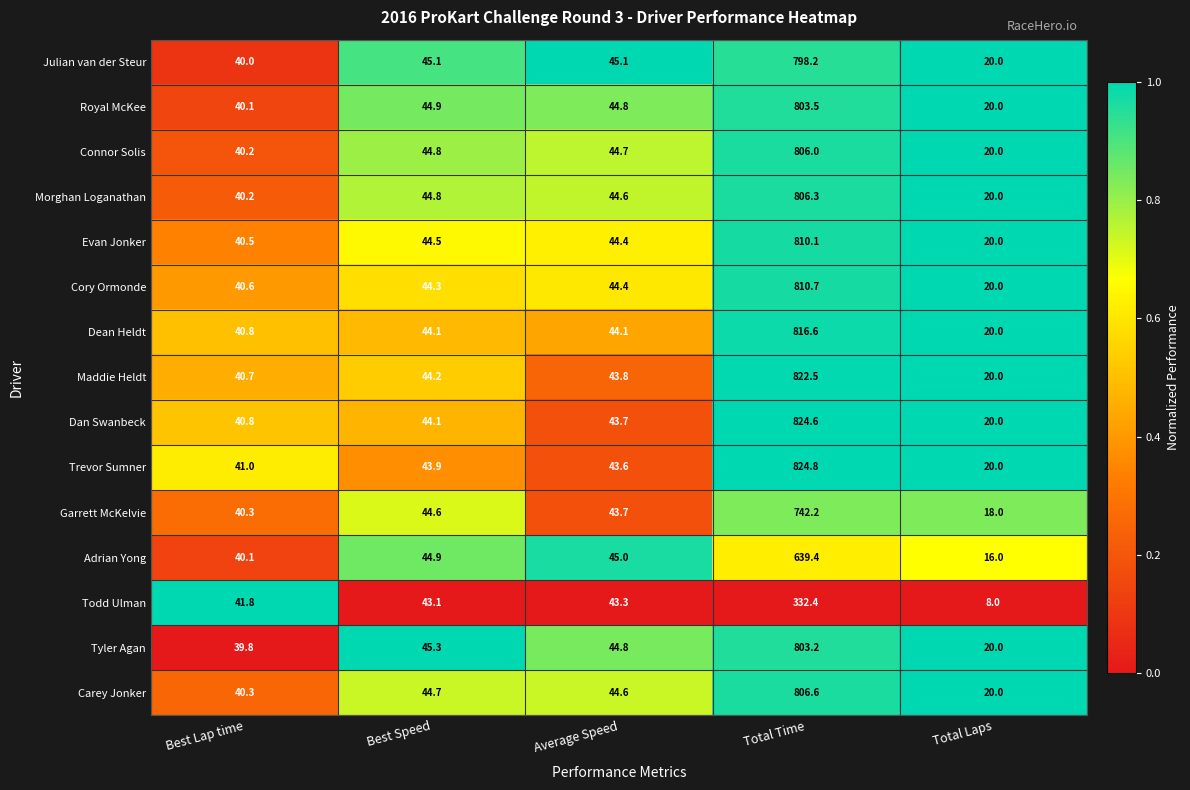

Between Best Speed and Total Laps, which series saw the biggest shift?

Todd Ulman